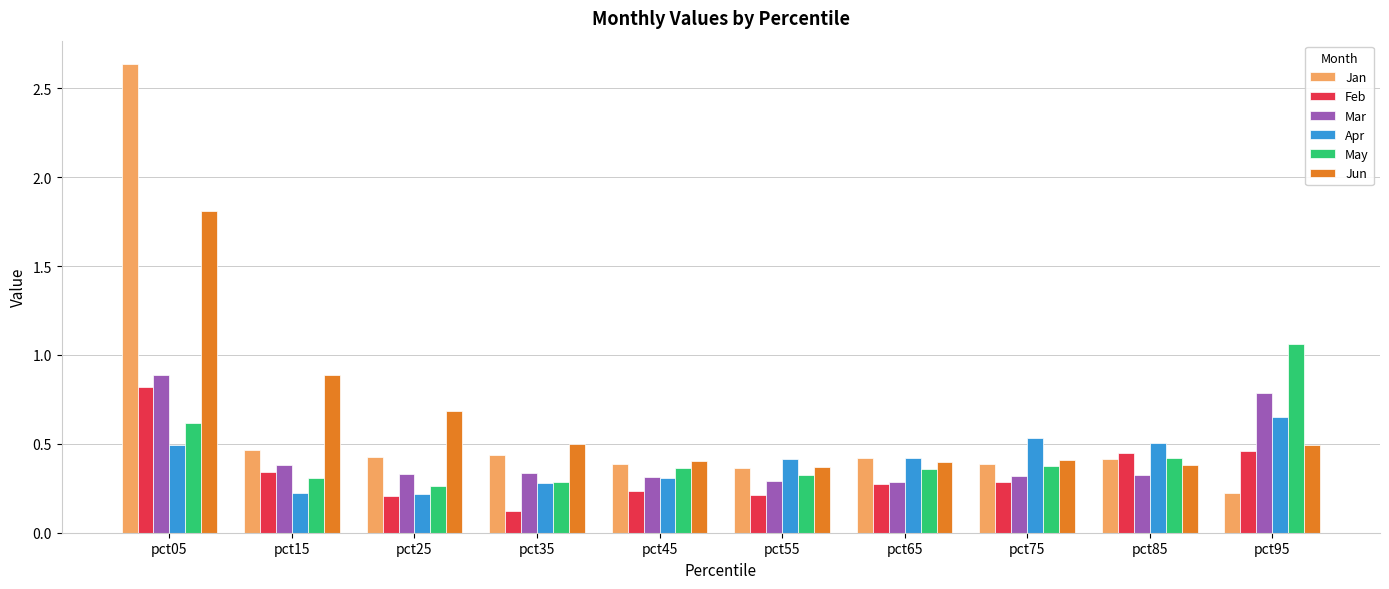

What is the sum of all May values?

4.4